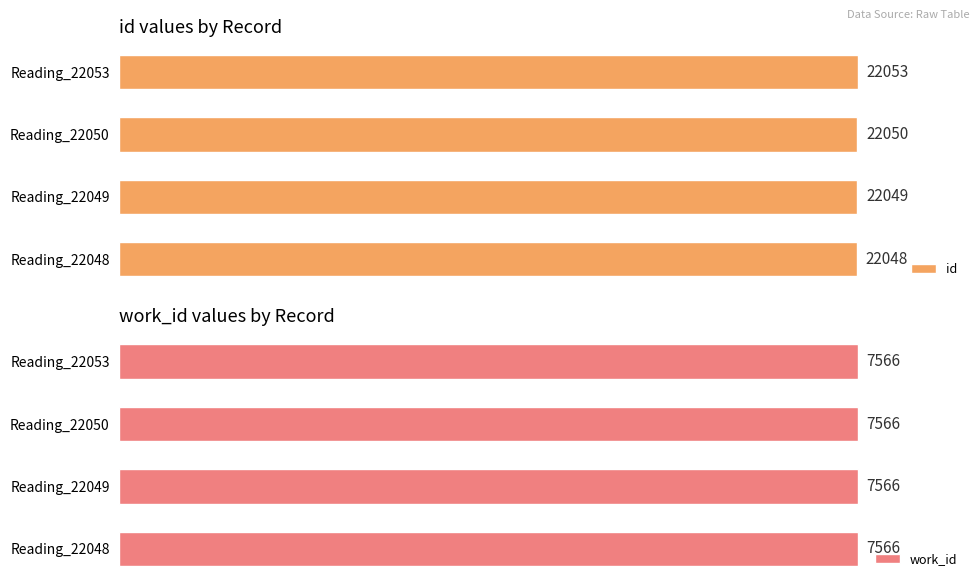

Are the bars grouped side by side (vs. stacked)?

Yes